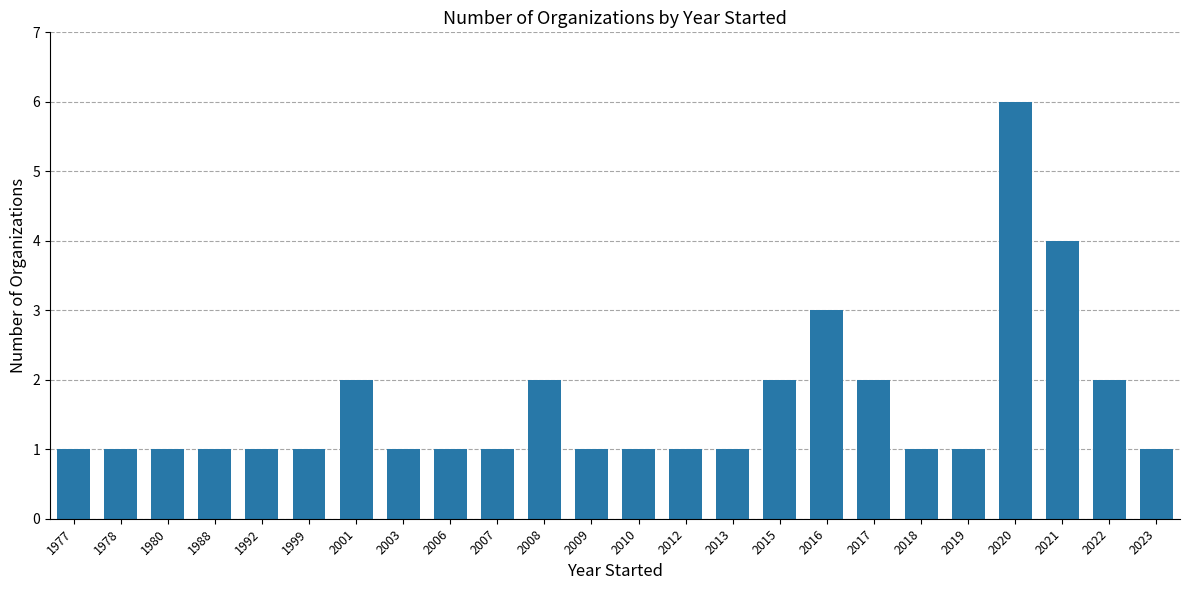

Approximately how many times larger is the value at 2017 compared to 2008?

1.0